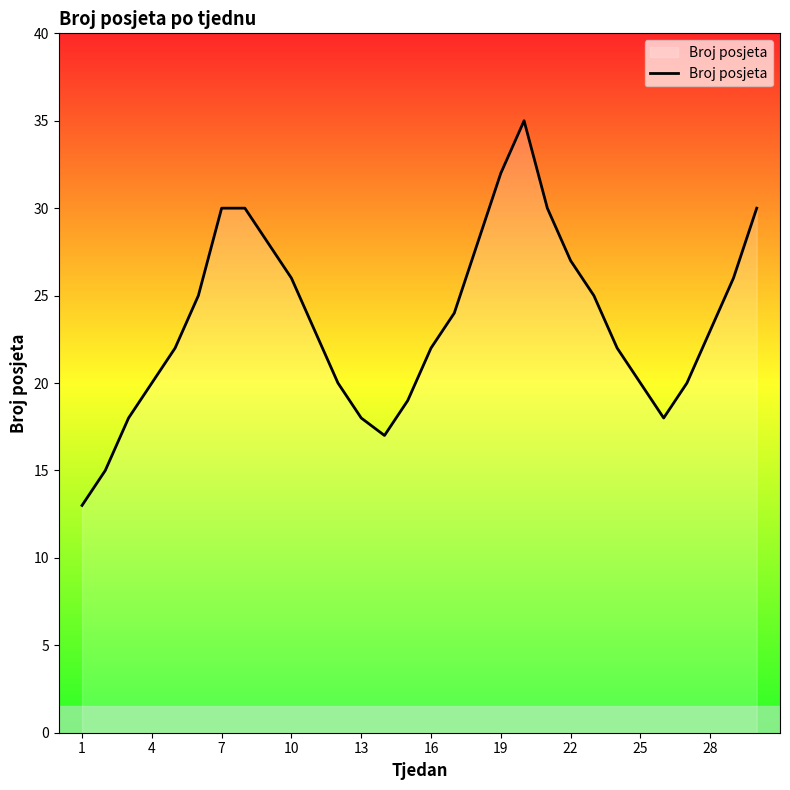

What is the greatest value displayed?

35